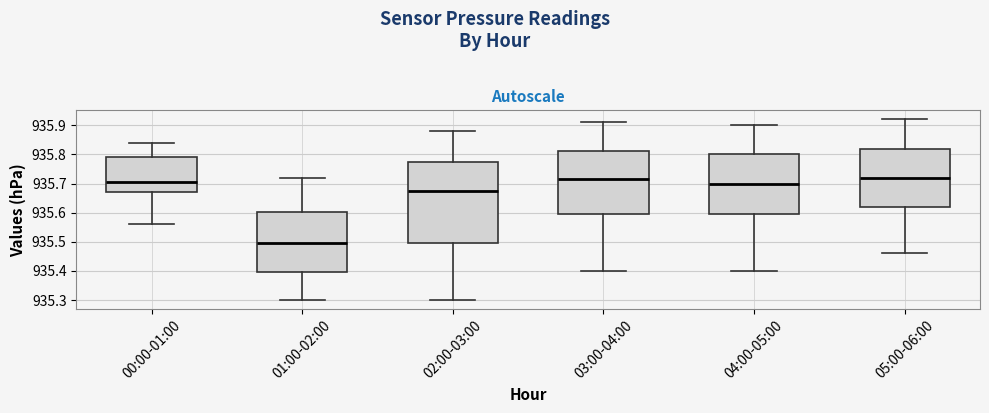

Reading left to right, transcribe this box plot: for each box, give where its median line is, the range the box spans, and where its two whiskers end, as read against the y-axis. The values are not printed on the chart, so give them approximately, as read against the axis.

00:00-01:00: median 935.71, box 935.67 to 935.79, whiskers 935.56 to 935.84
01:00-02:00: median 935.50, box 935.40 to 935.60, whiskers 935.30 to 935.72
02:00-03:00: median 935.68, box 935.50 to 935.77, whiskers 935.30 to 935.88
03:00-04:00: median 935.72, box 935.60 to 935.81, whiskers 935.40 to 935.91
04:00-05:00: median 935.70, box 935.60 to 935.80, whiskers 935.40 to 935.90
05:00-06:00: median 935.72, box 935.62 to 935.82, whiskers 935.46 to 935.92